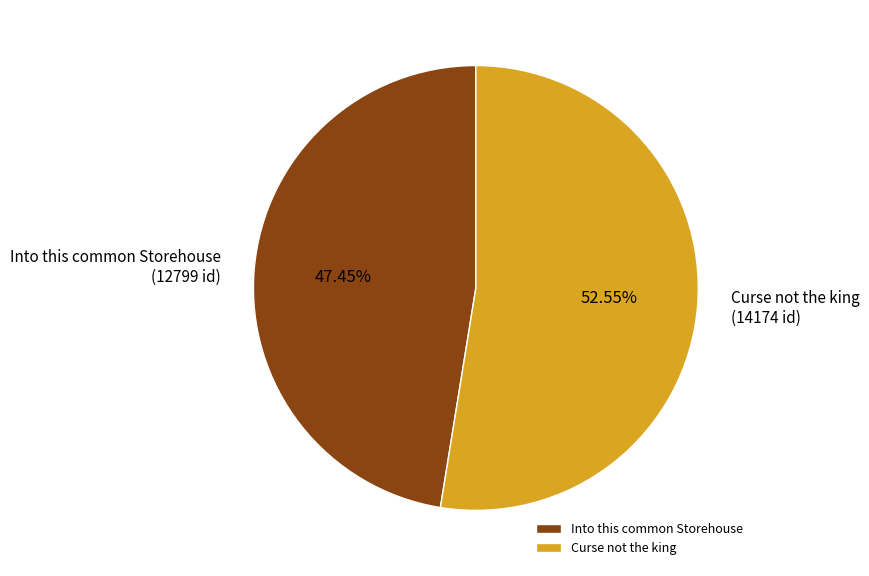

How many segments does this pie chart have?

2